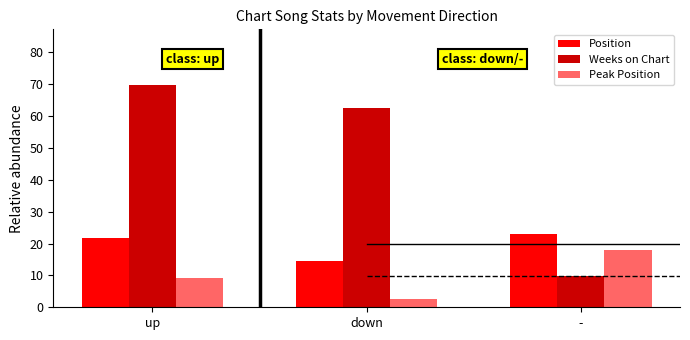

List the labels in order of Peak Position value, largest first.

-, up, down